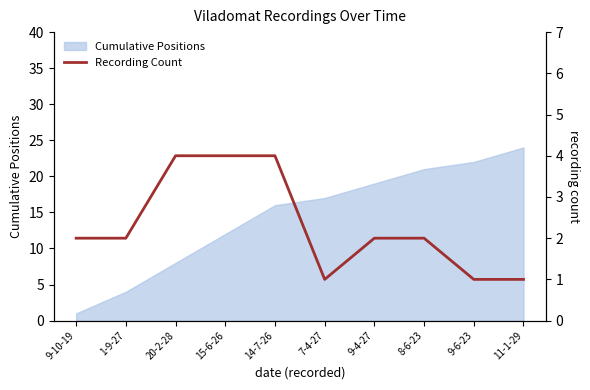

What is the maximum value for Cumulative Positions?

24